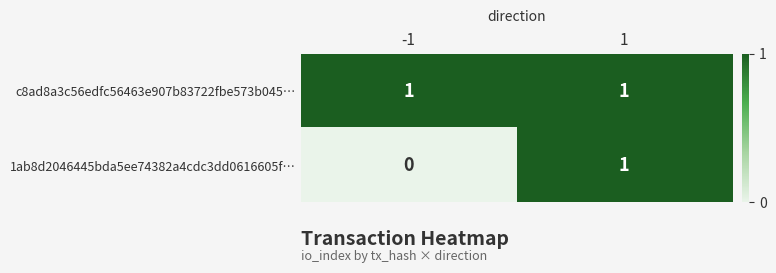

Rank the series by their average value, from lowest to highest.

1ab8d2046445bda5ee74382a4cdc3dd0616605f…, c8ad8a3c56edfc56463e907b83722fbe573b045…